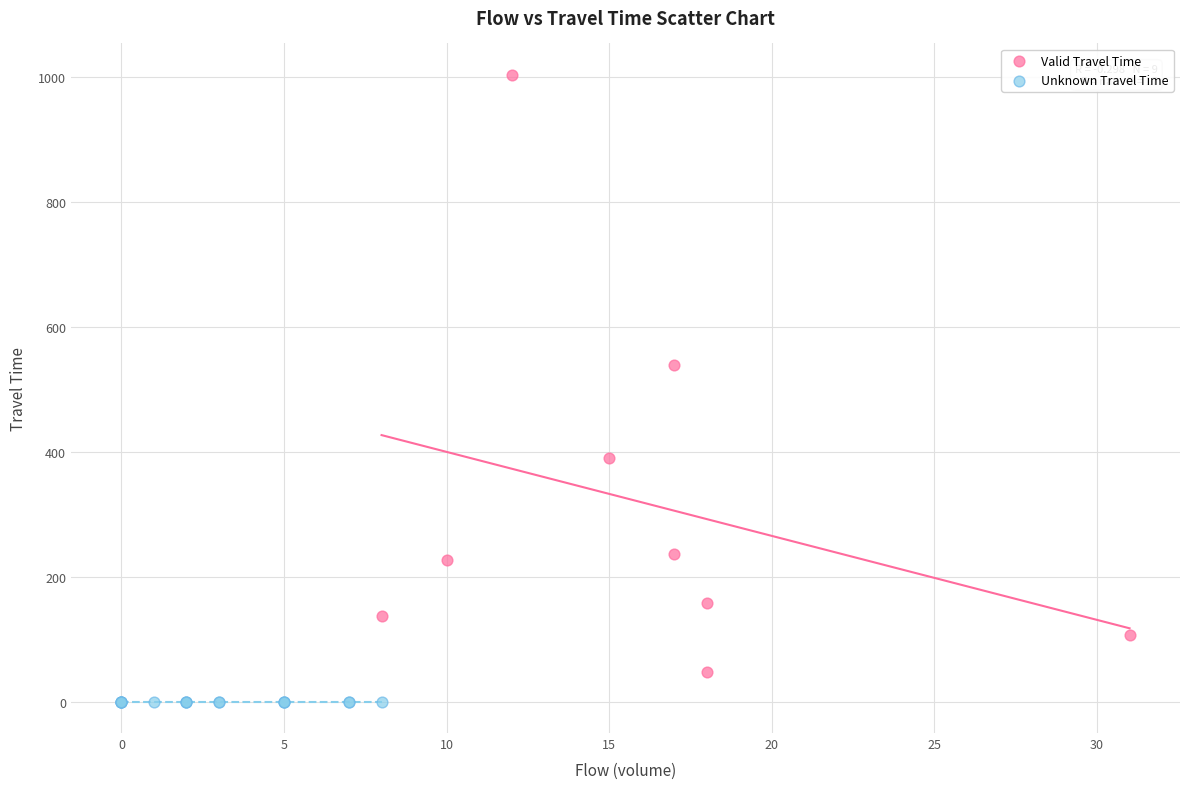

Which series contains the lowest Y value?

Unknown Travel Time